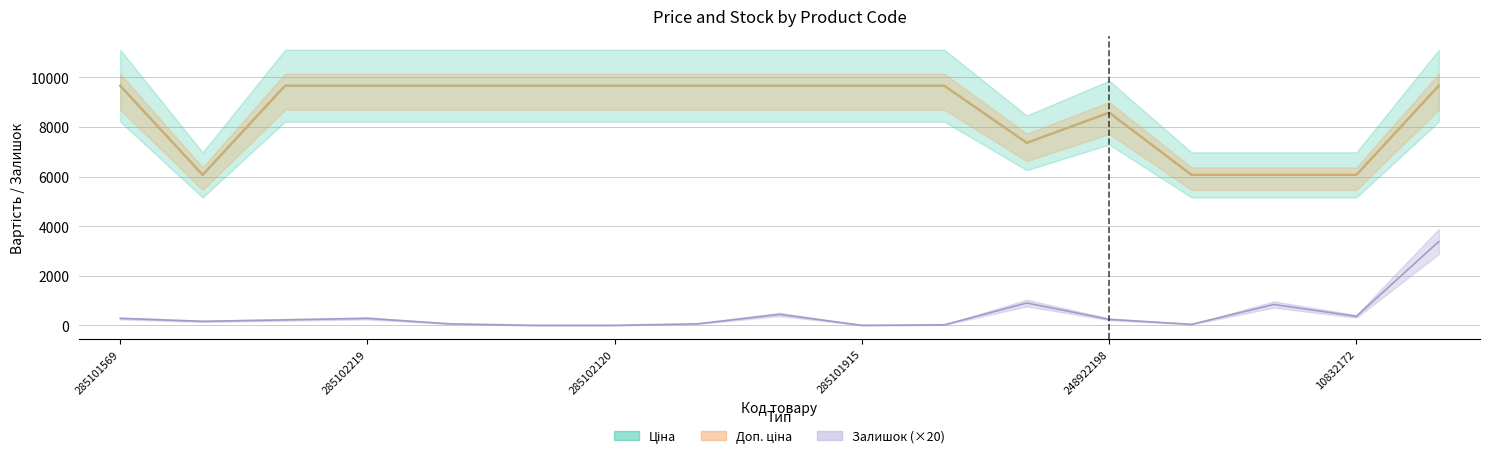

True or false: Доп. ціна and Залишок intersect in this chart.

False